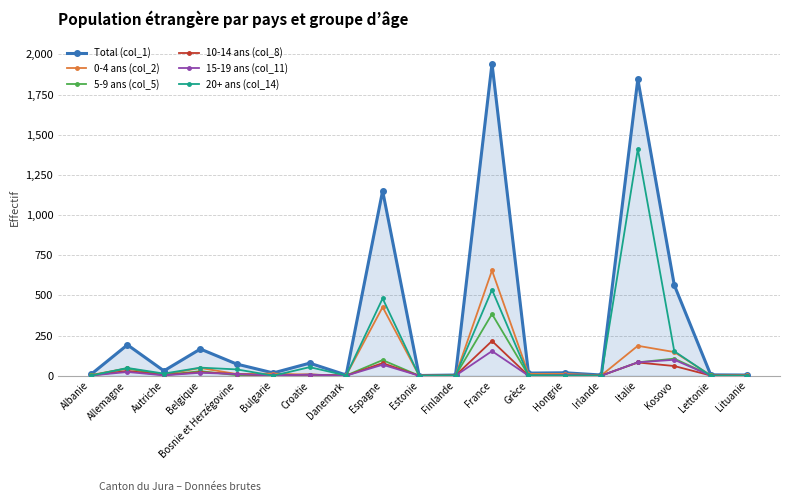

How many data points in 10-14 ans (col_8) are less than 1?

4